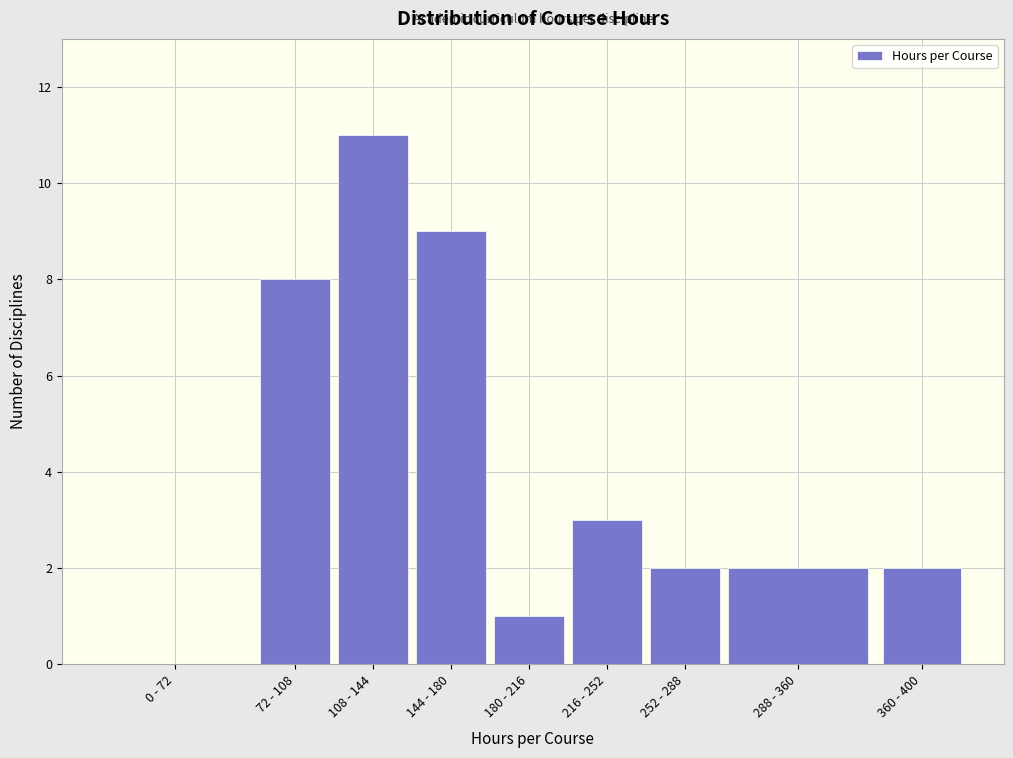

Reading left to right, list all the values displayed in this chart.

0 - 72=0	72 - 108=8	108 - 144=11	144 - 180=9	180 - 216=1	216 - 252=3	252 - 288=2	288 - 360=2	360 - 400=2